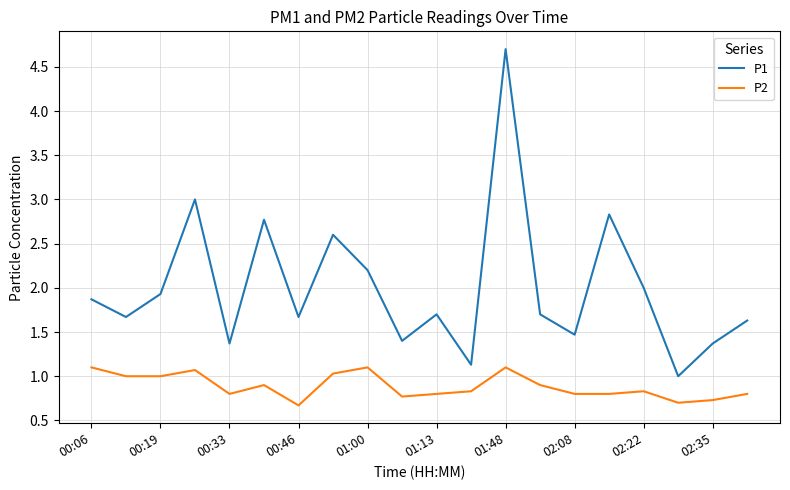

Which series has the widest spread of values?

P1